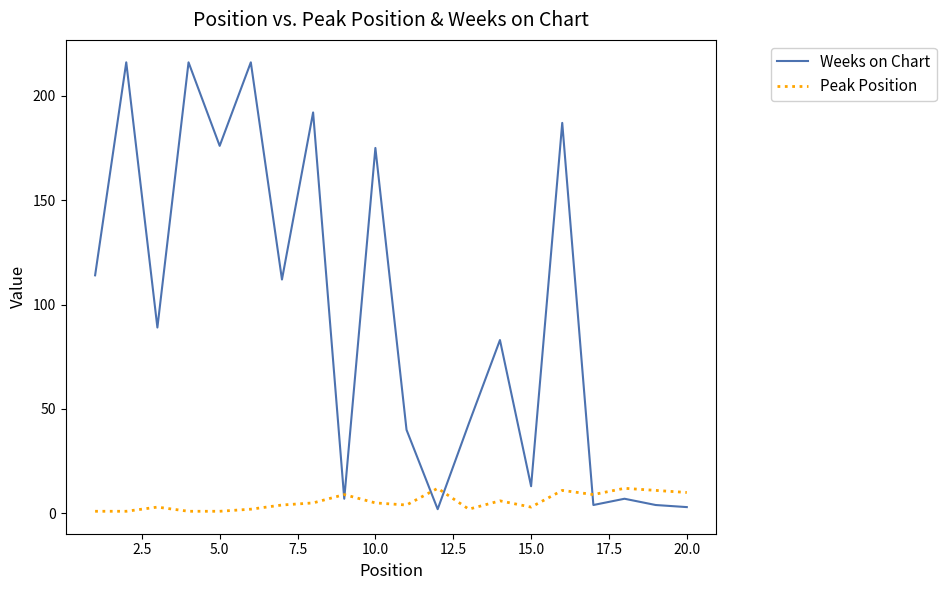

Which series has the largest range (max minus min)?

Weeks on Chart